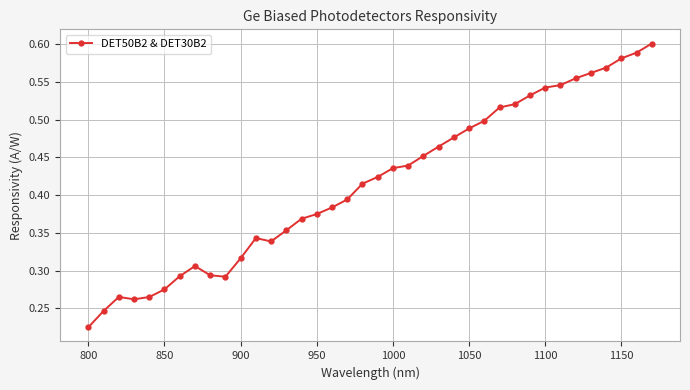

What is the sum of all values?

15.8